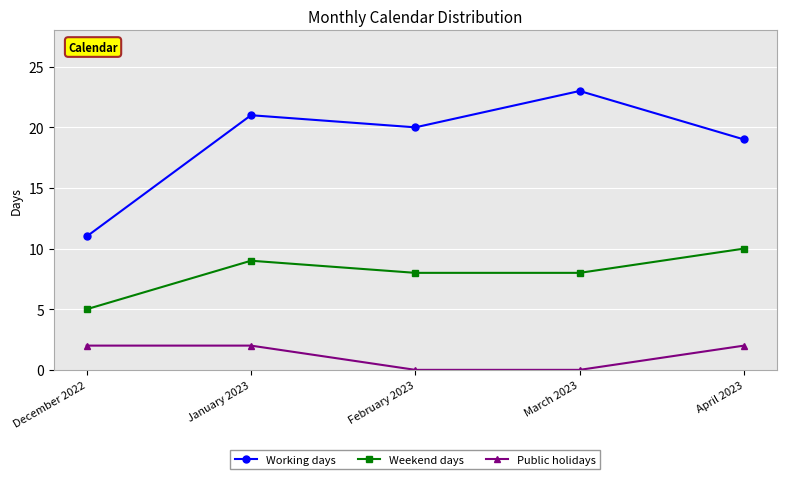

Is the value of Public holidays at December 2022 greater than the value of Working days at March 2023?

No